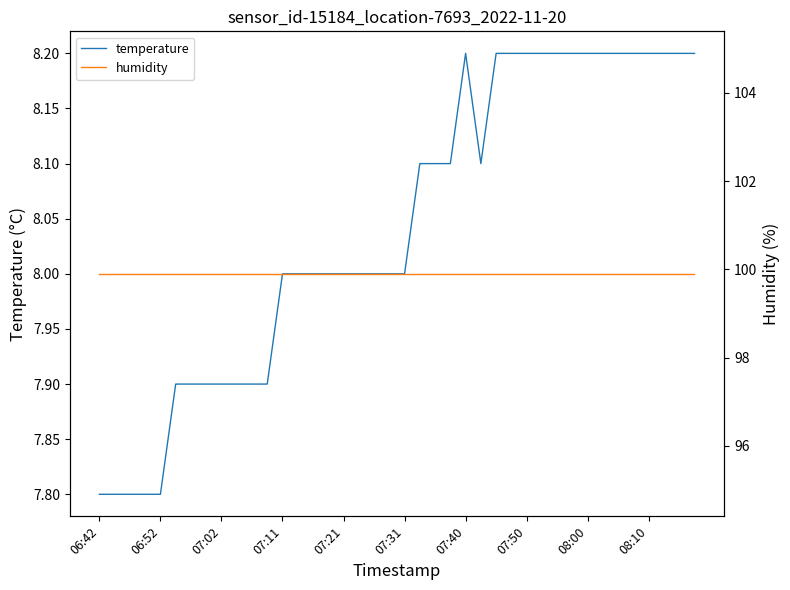

Is this an area chart (filled region under the line)?

No